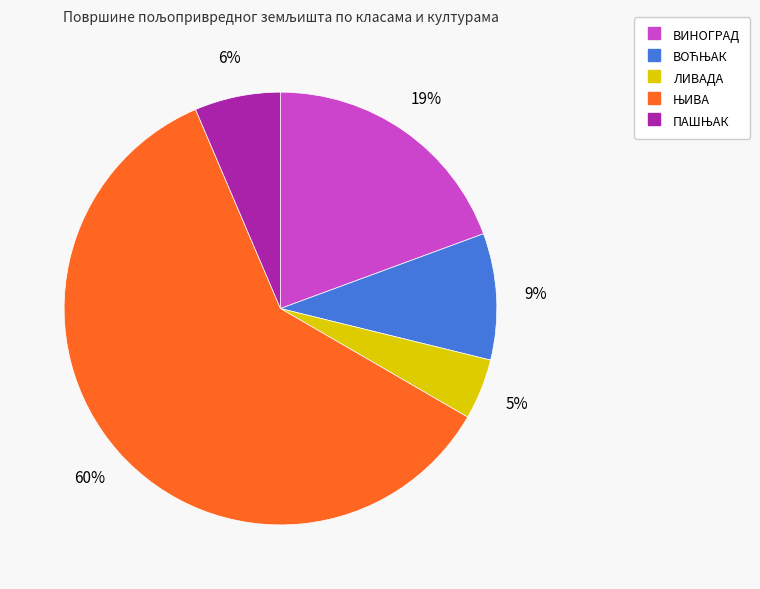

To the nearest percent, what is the average slice percentage?

20%